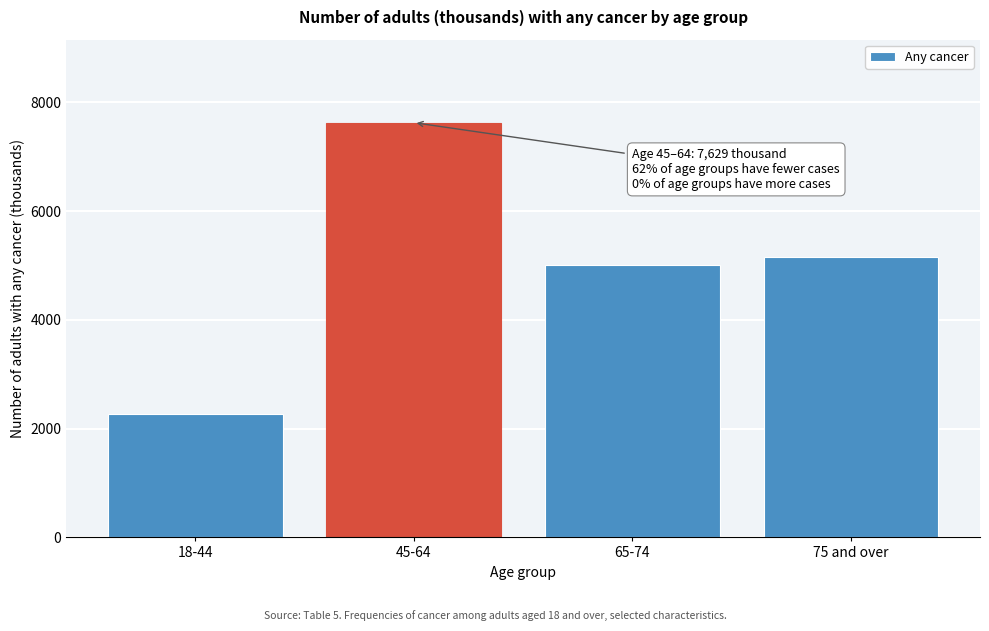

Reading right to left, what are all the values shown in this chart?

5165	5014	7629	2265